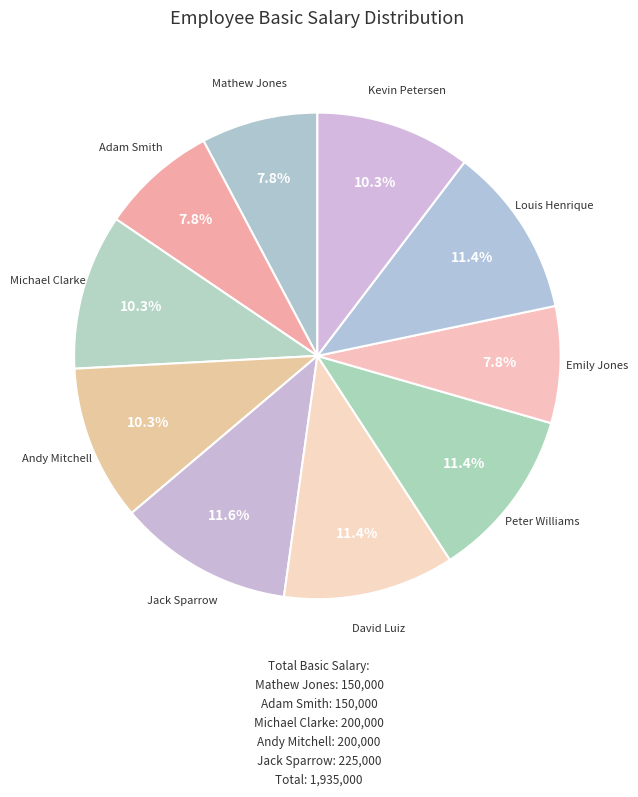

To the nearest percent, what is the difference between the largest and smallest slice percentages?

4%